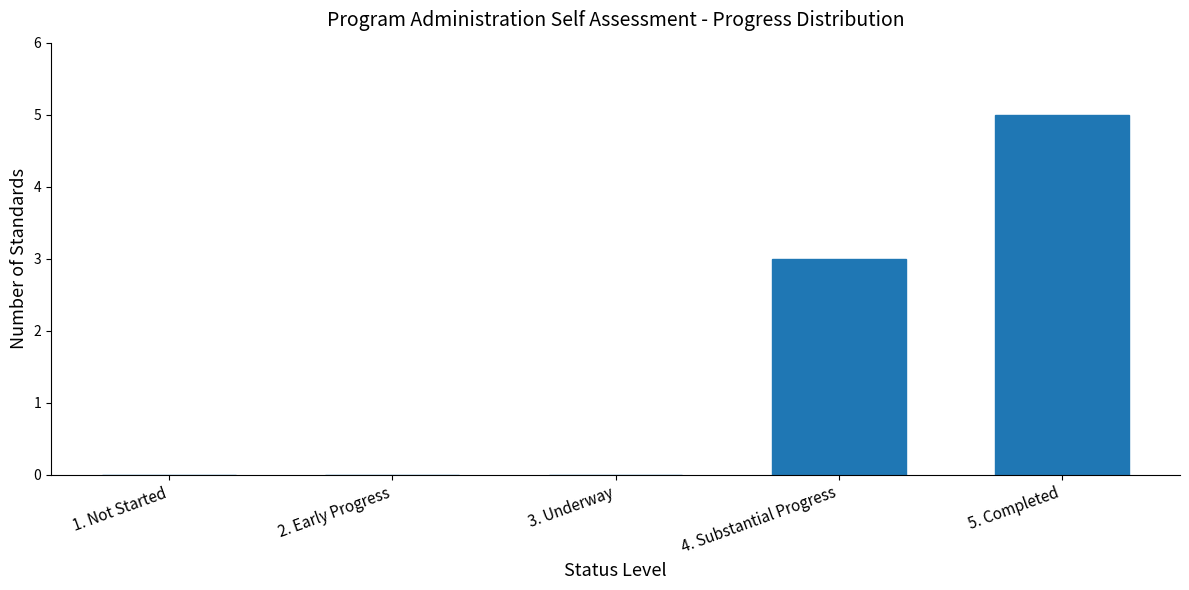

Reading left to right, what are all the values shown in this chart?

1. Not Started=0	2. Early Progress=0	3. Underway=0	4. Substantial Progress=3	5. Completed=5